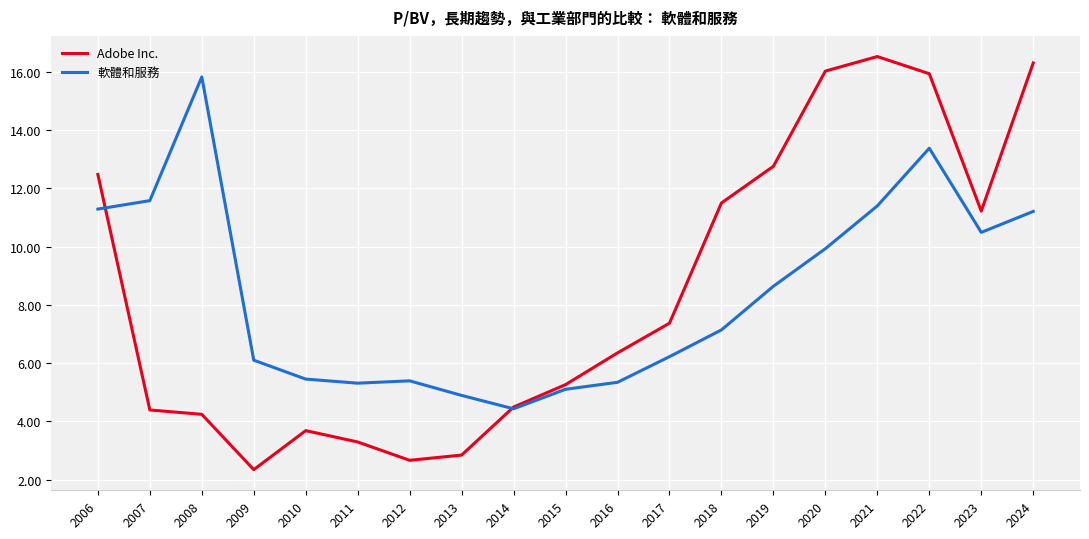

Rank the series by their maximum value, from lowest to highest.

軟體和服務, Adobe Inc.